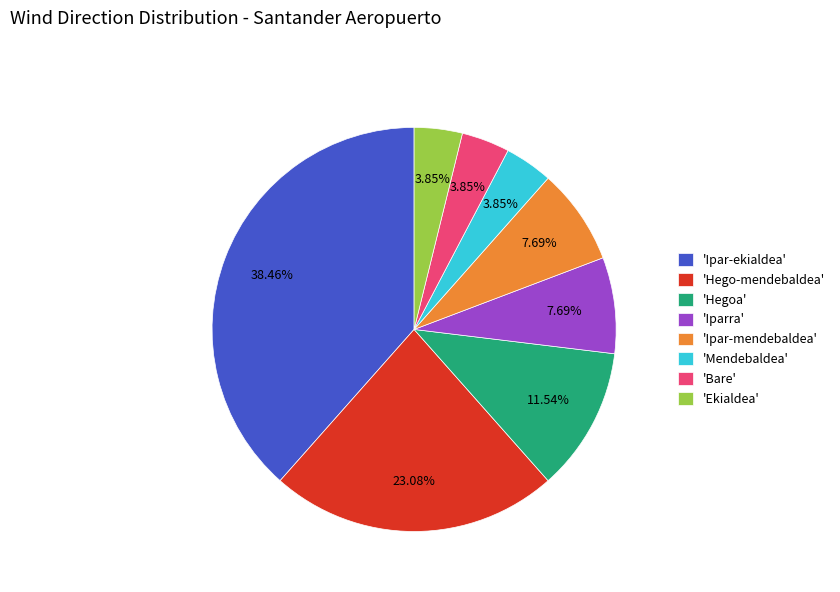

Combined, do 'Hegoa' and 'Iparra' account for over 50%?

No